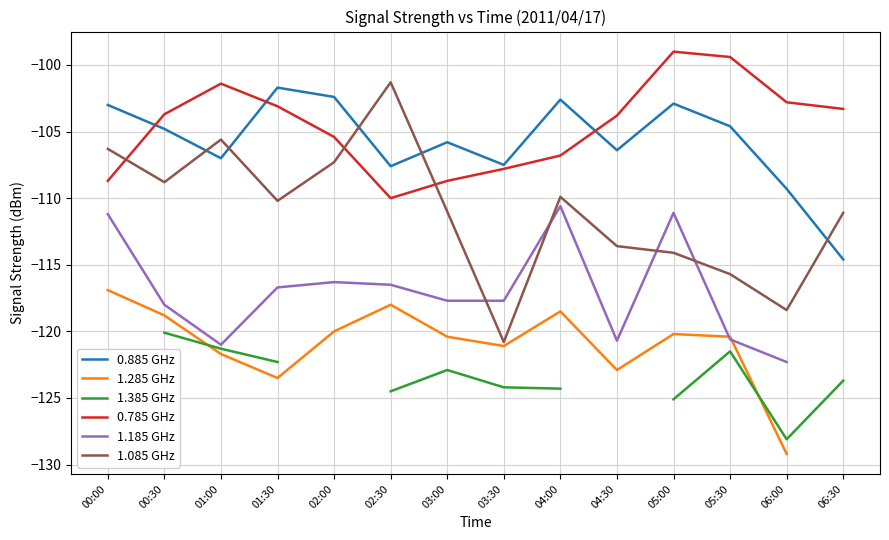

Rank the series at 04:00 from highest to lowest value.

0.885 GHz, 0.785 GHz, 1.085 GHz, 1.185 GHz, 1.285 GHz, 1.385 GHz